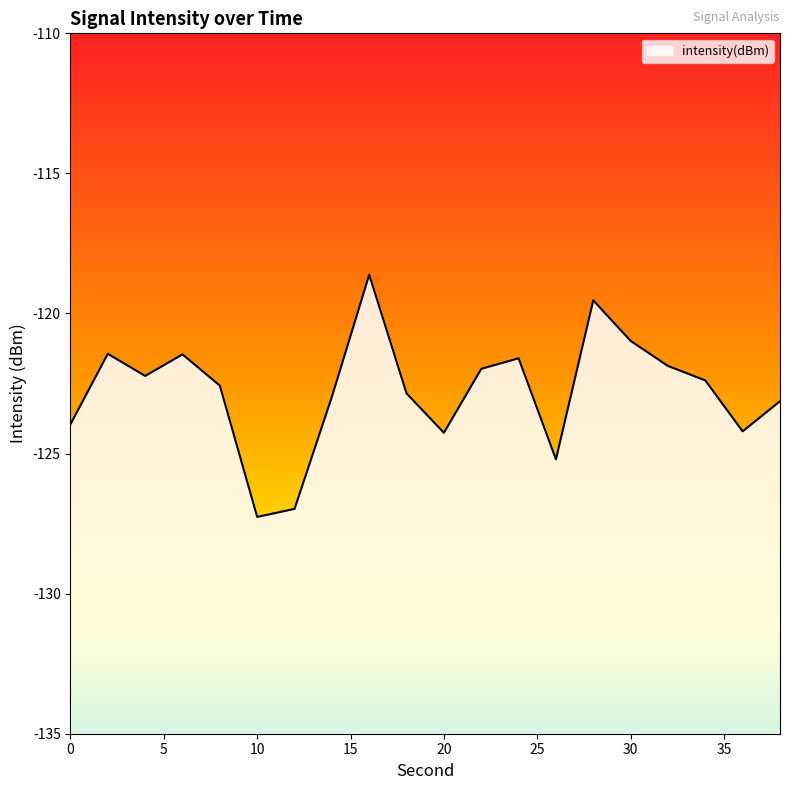

How many categories are shown in the chart?

20